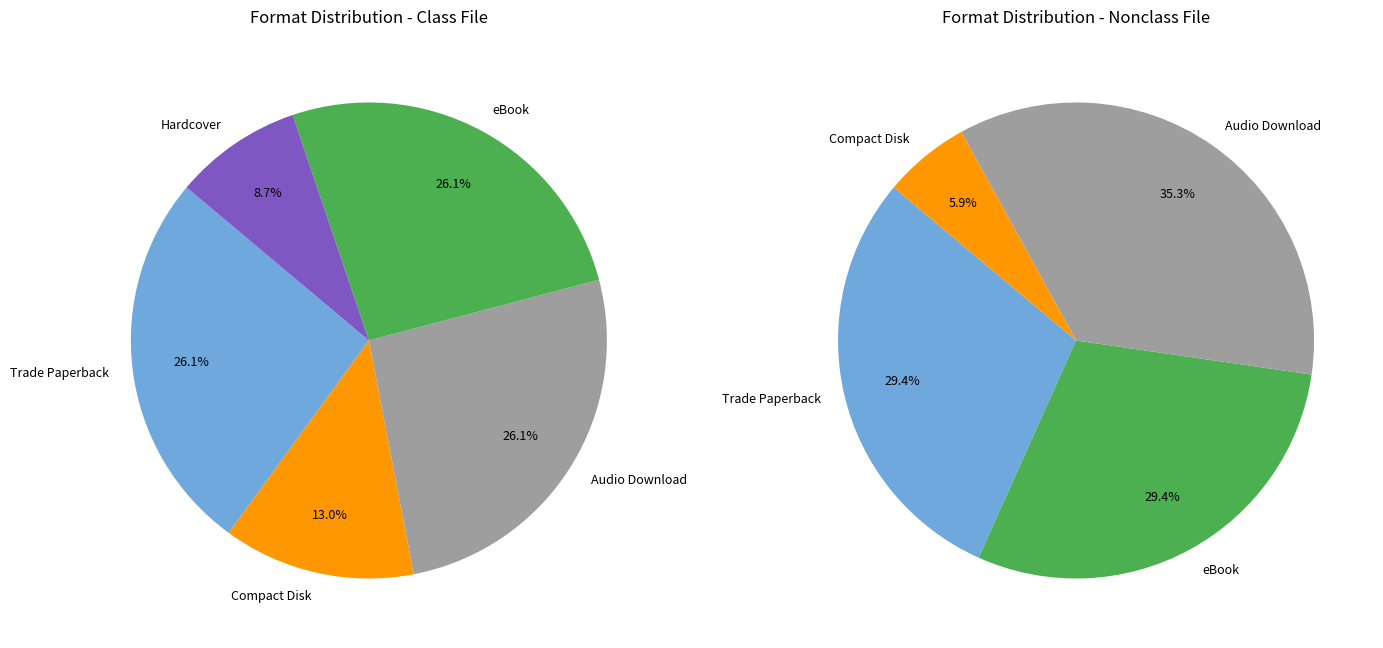

The Audio Download slice represents 30% of the pie. True or false?

True